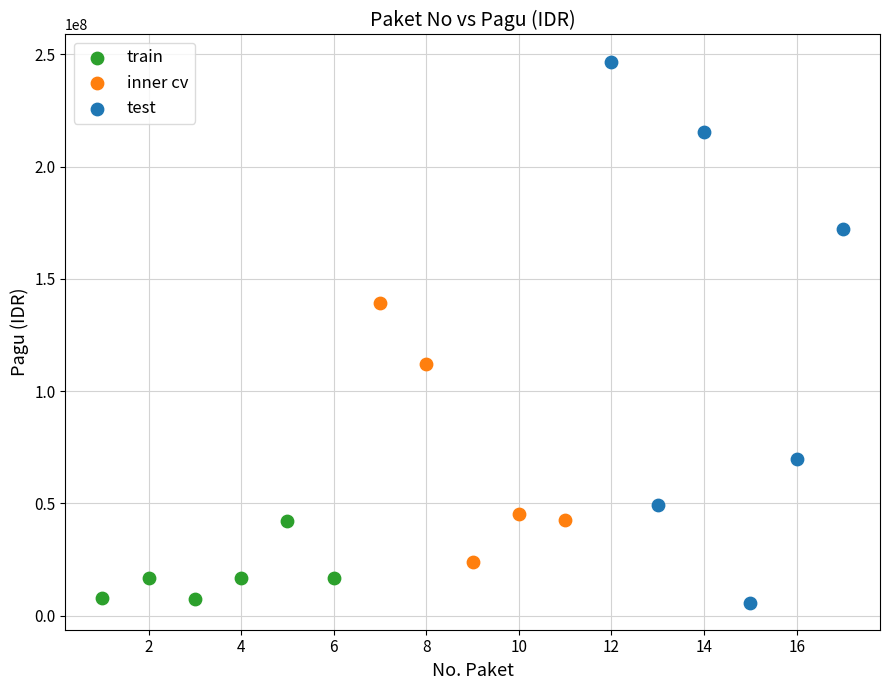

Which series contains the highest Y value?

test